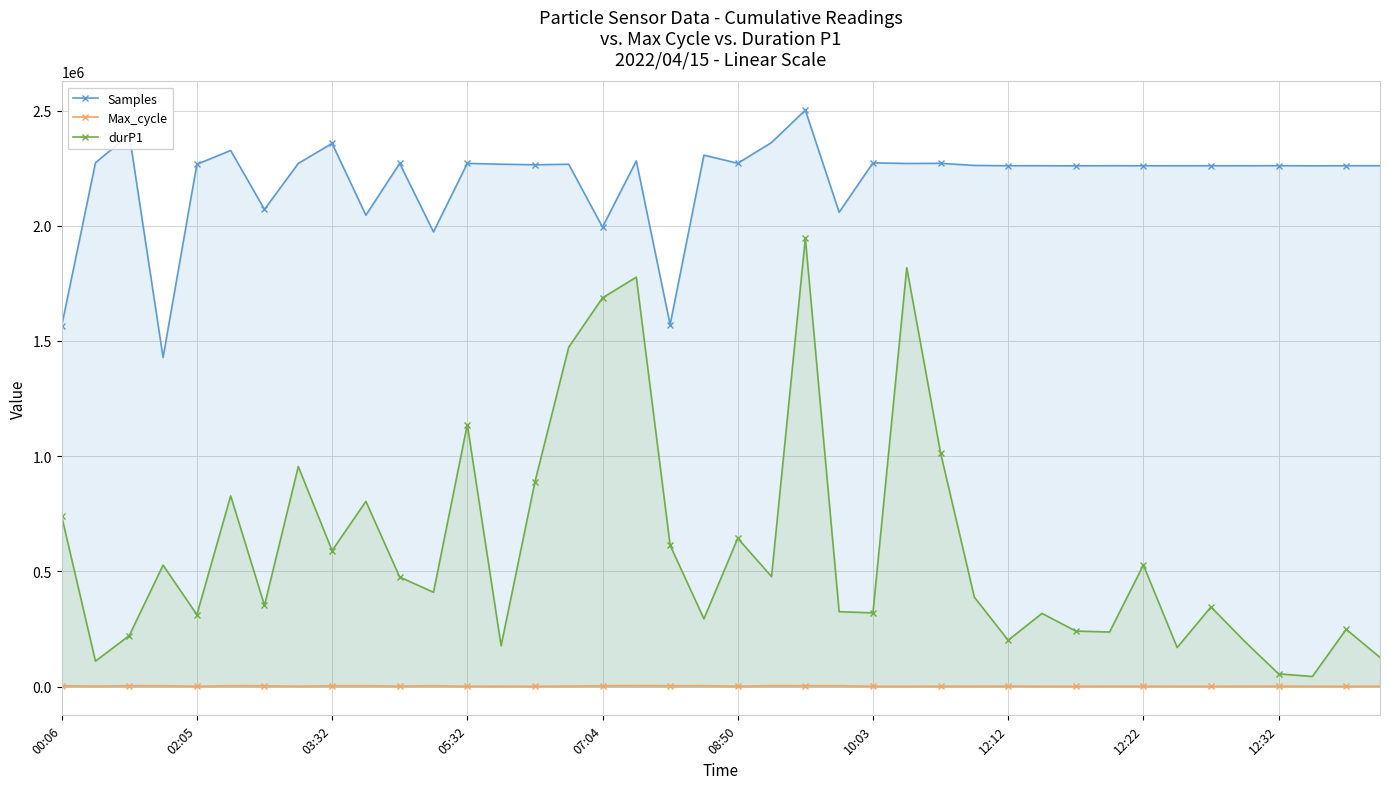

What is the average value of the Samples series?

2196379